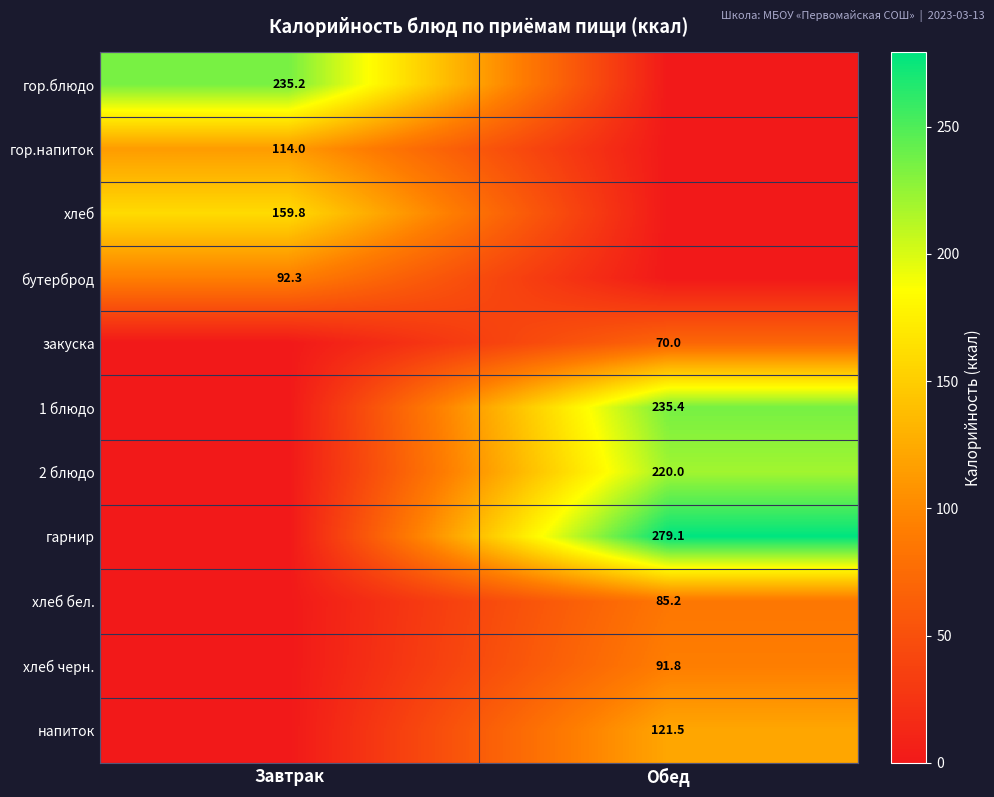

True or false: 1 блюдо has a value of 235.4 at Обед.

True